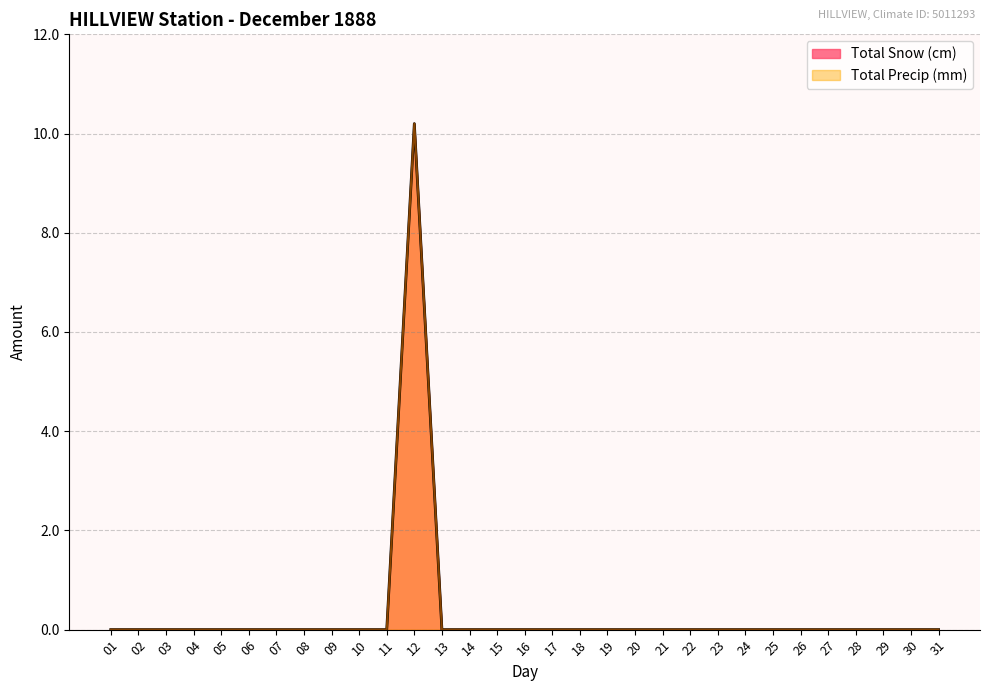

The Total Precip (mm) series shows 0.0 at 23. True or false?

True